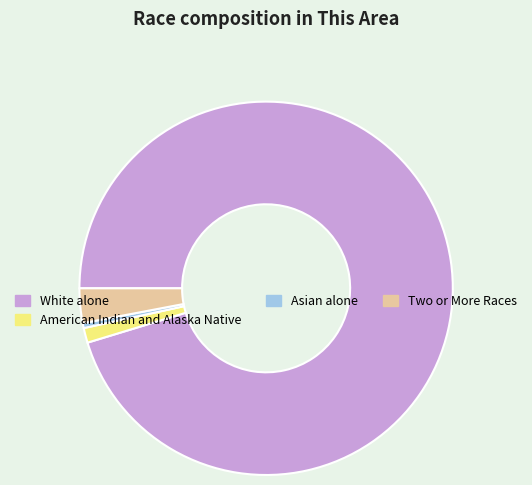

Combined, do American Indian and Alaska Native and White alone account for over 50%?

Yes